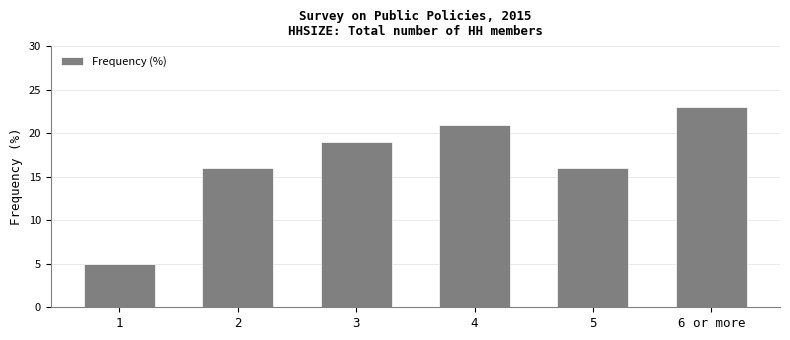

Reading left to right, what are all the values shown in this chart?

5	16	19	21	16	23